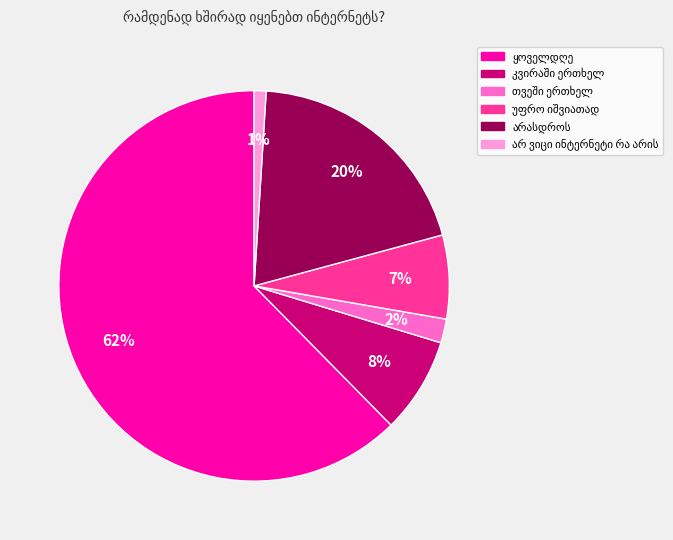

Is there a majority slice in this chart?

Yes